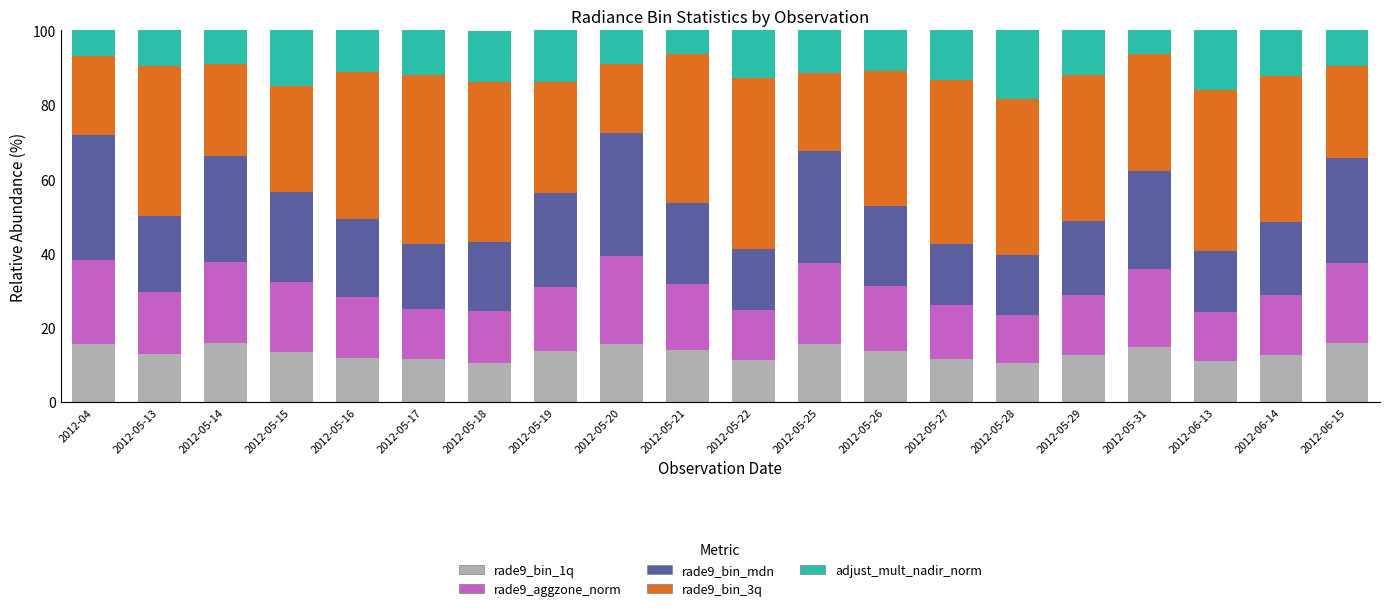

What is the lowest value of the rade9_bin_1q series?

10.4